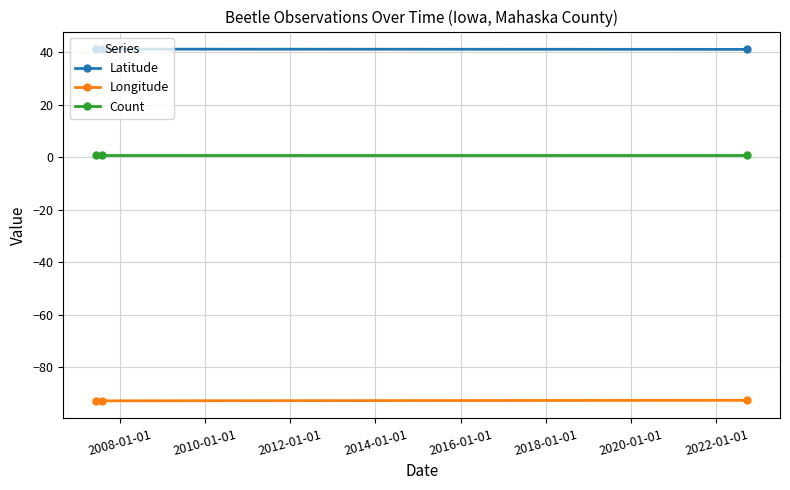

Does the chart display data point markers on the line(s)?

Yes